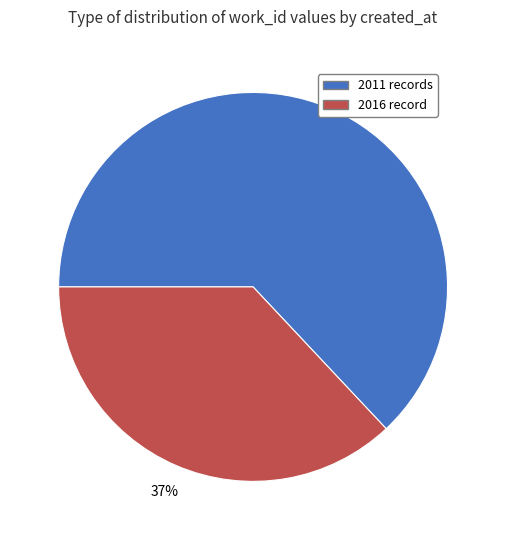

Count the number of slices in the pie.

2